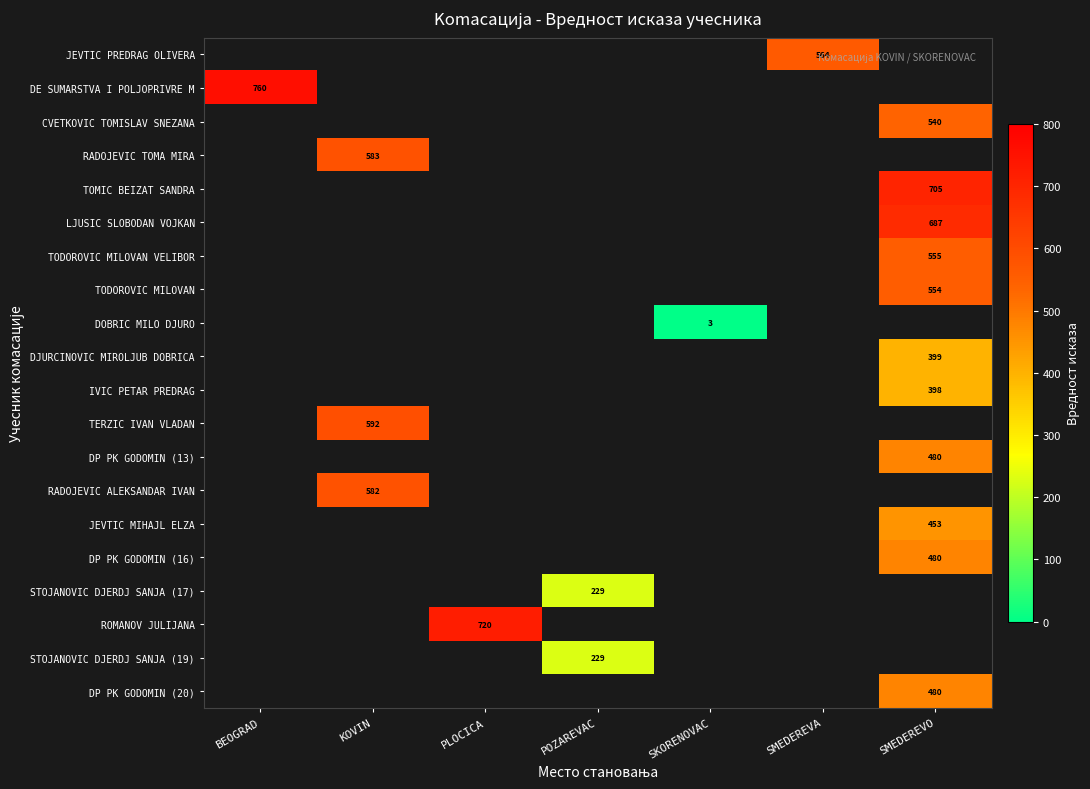

What is the greatest value displayed?

760.0